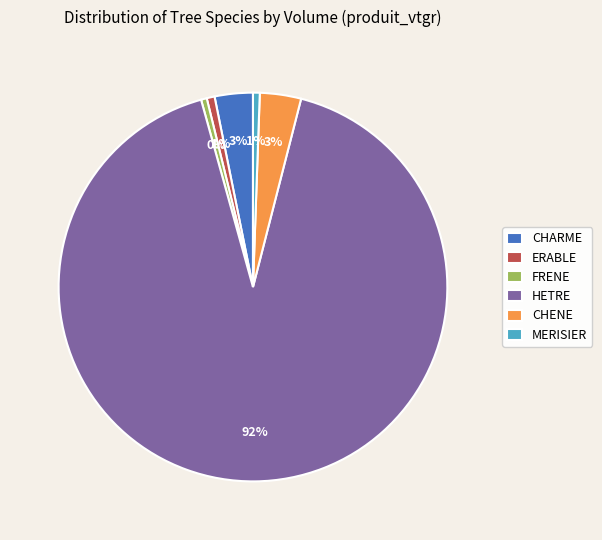

To the nearest percent, what is the average slice percentage?

17%